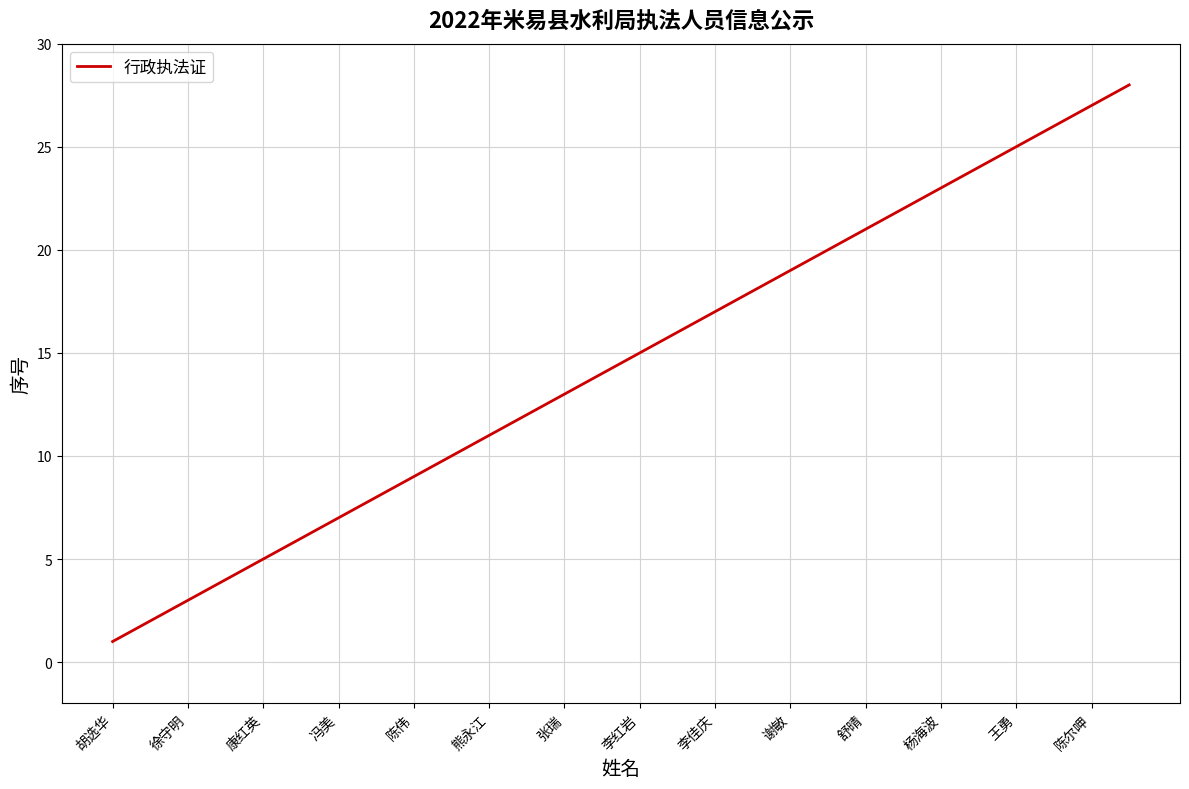

Does the chart display data point markers on the line(s)?

No